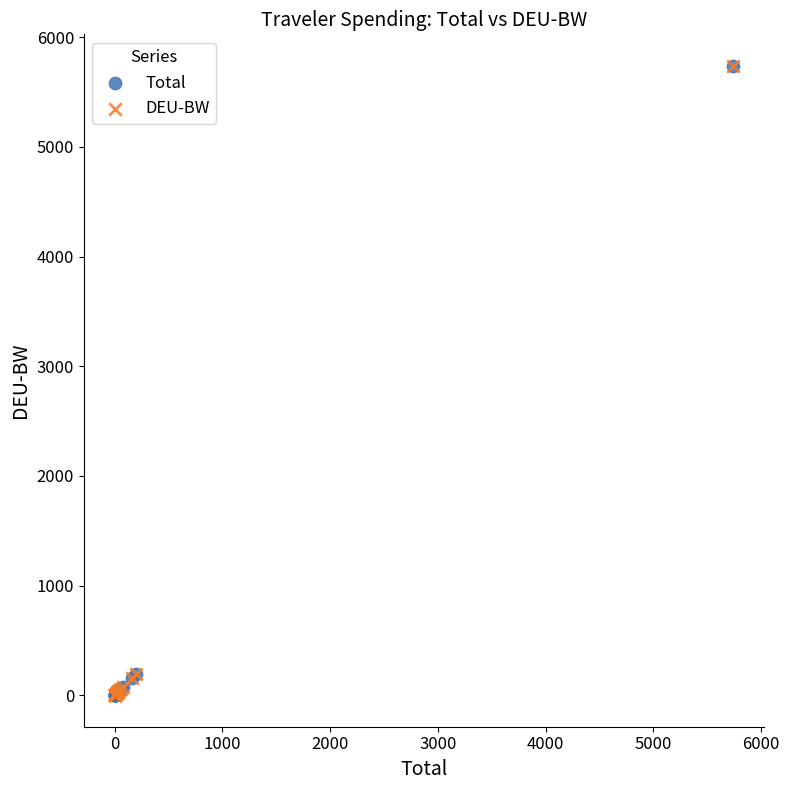

What are all the series names shown in the legend?

Total, DEU-BW